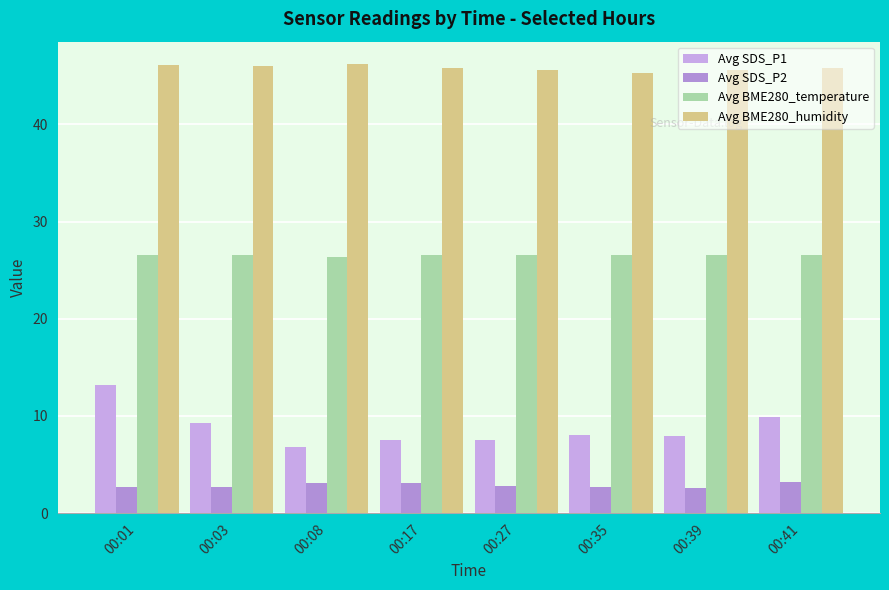

Where is Avg SDS_P1 nearest to the value 9?

00:03